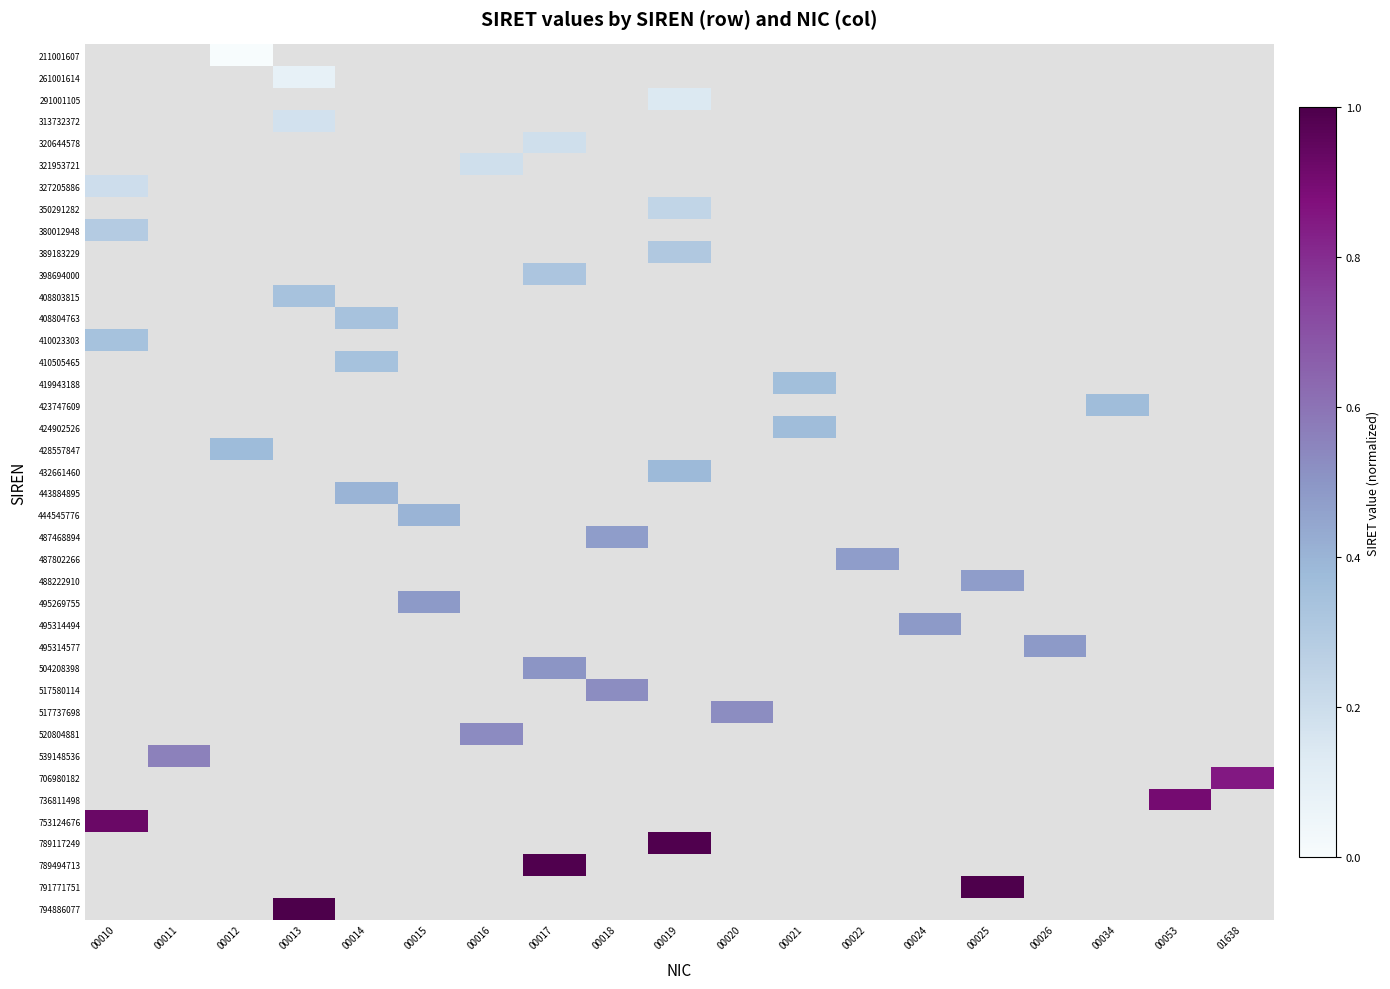

How many data points does each series have?

19